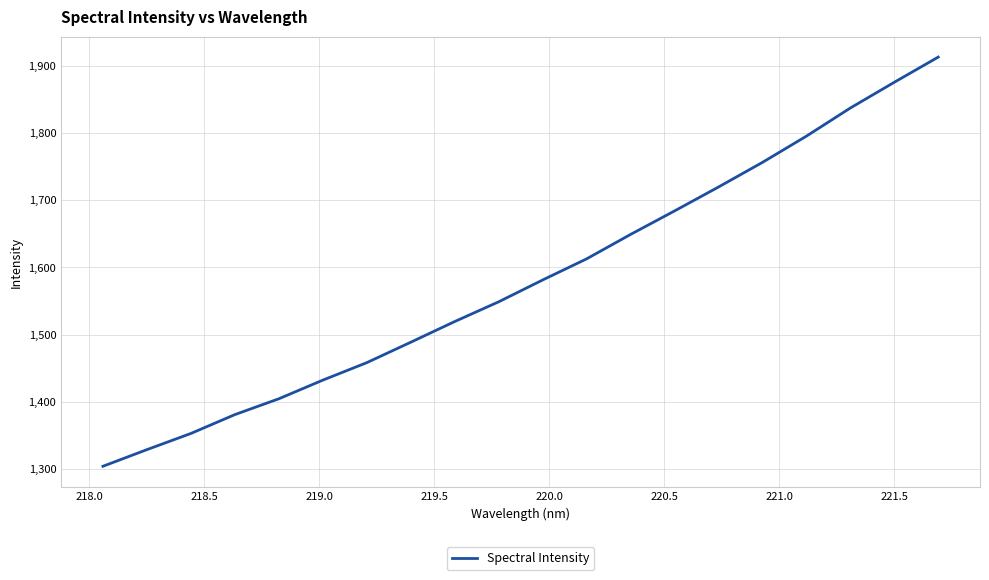

What is the smallest value displayed?

1304.1